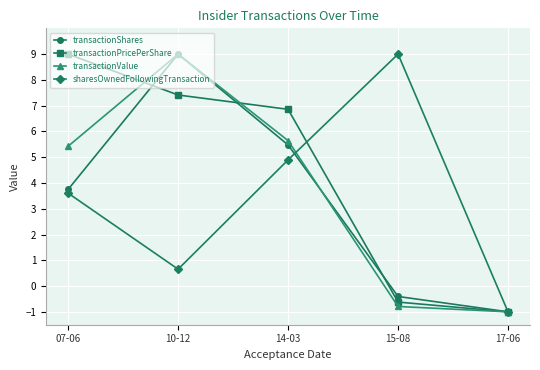

What is the label of the 1st point from the left?

07-06